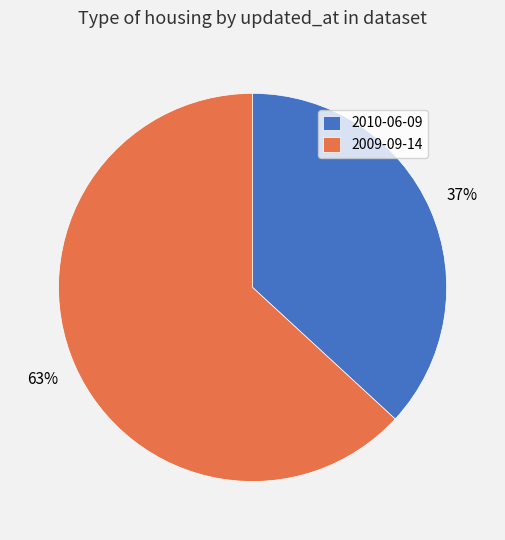

Which slice is the smallest?

2010-06-09